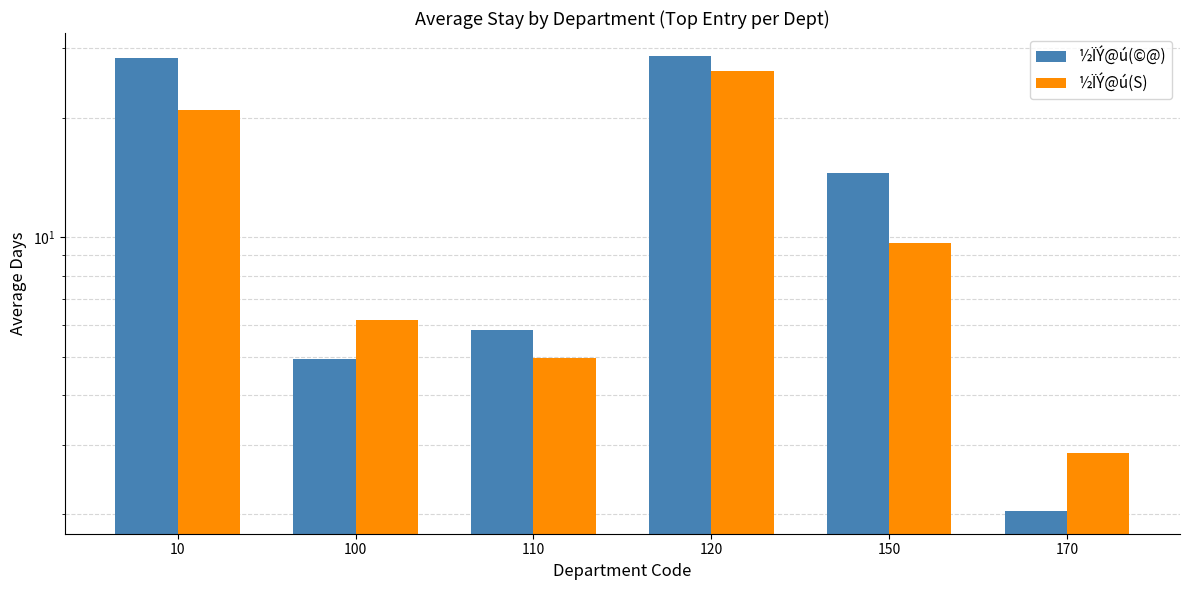

Is the value of ½ÏÝ@ú(S) at 10 greater than the value of ½ÏÝ@ú(©@) at 10?

No